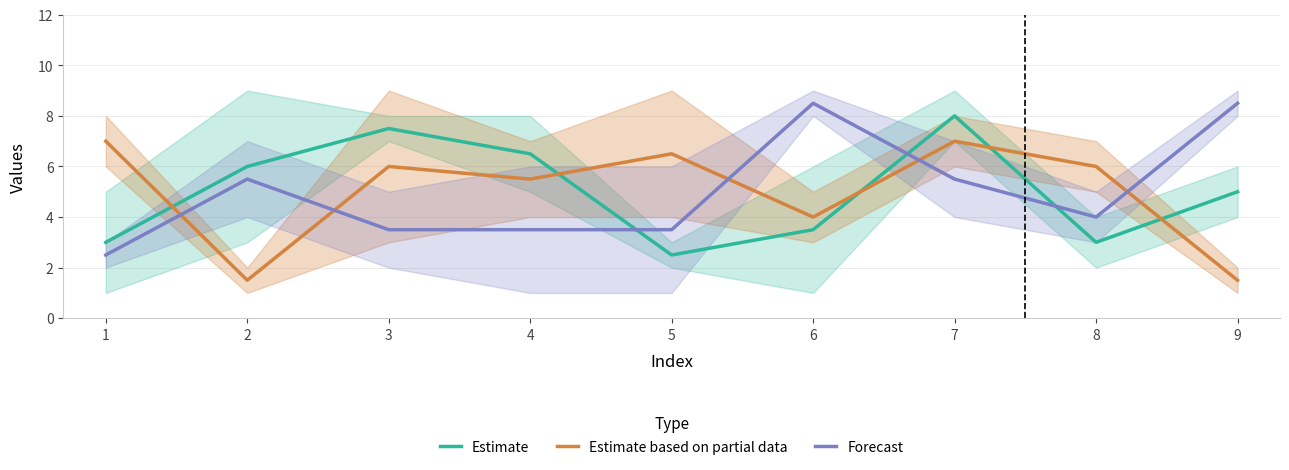

Is it true that Estimate based on partial data equals 6.0 at 5?

False